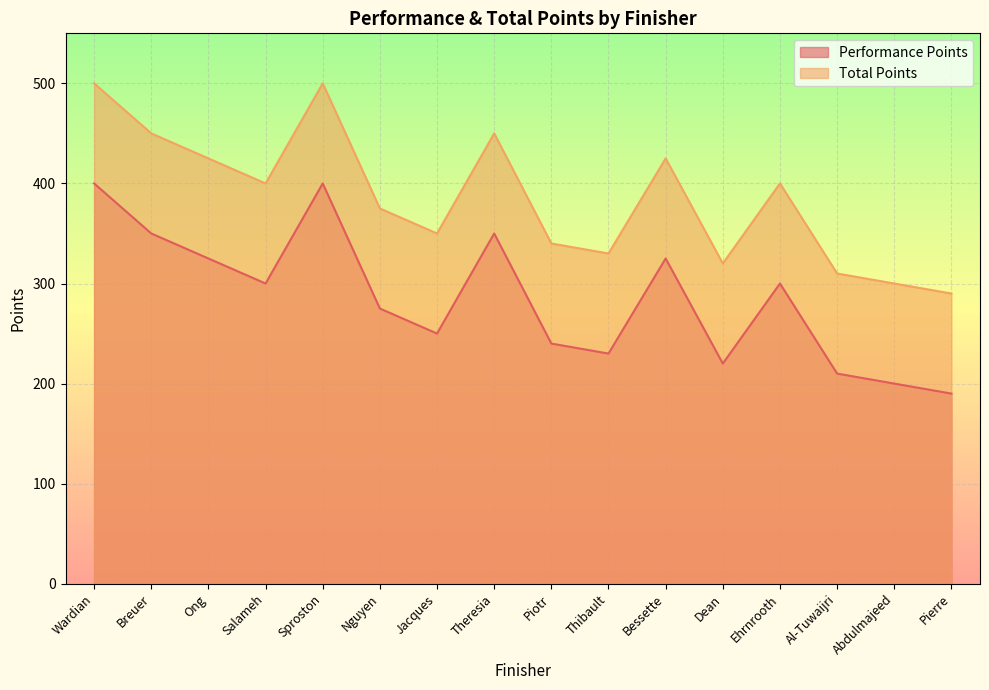

How many interior local valleys does the Performance Points series have?

4